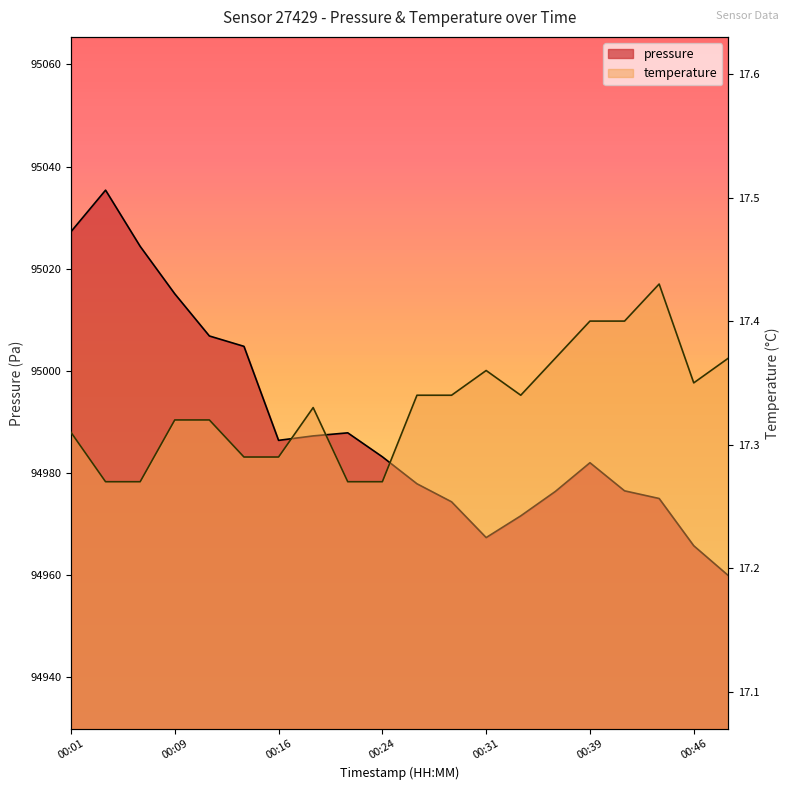

List the series in order of their overall mean, lowest first.

temperature, pressure